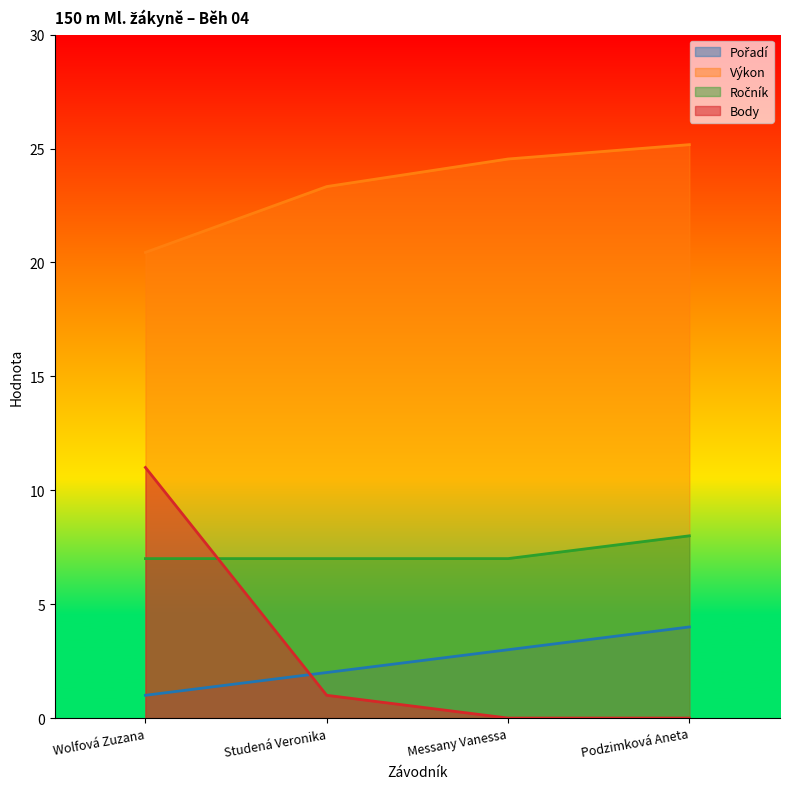

List the series in order of their peak value, lowest first.

Pořadí, Ročník, Body, Výkon